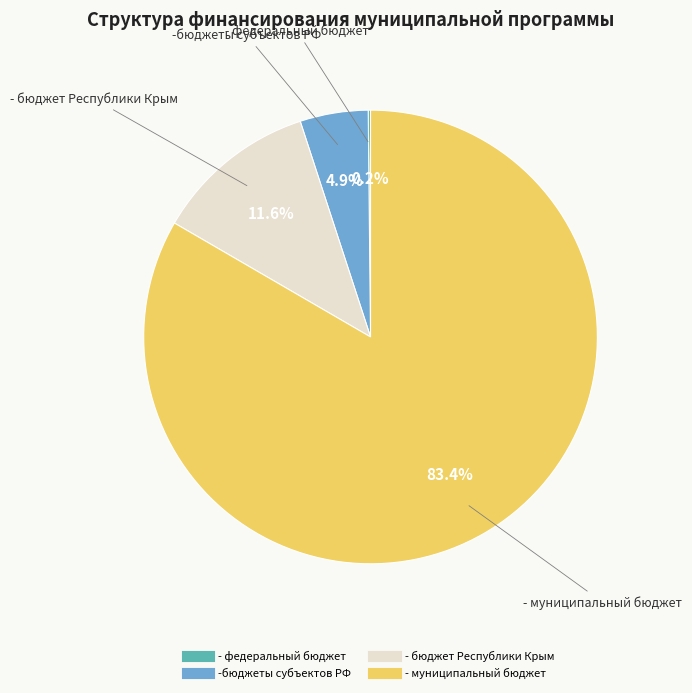

True or false: - муниципальный бюджет accounts for 92% of the total.

False